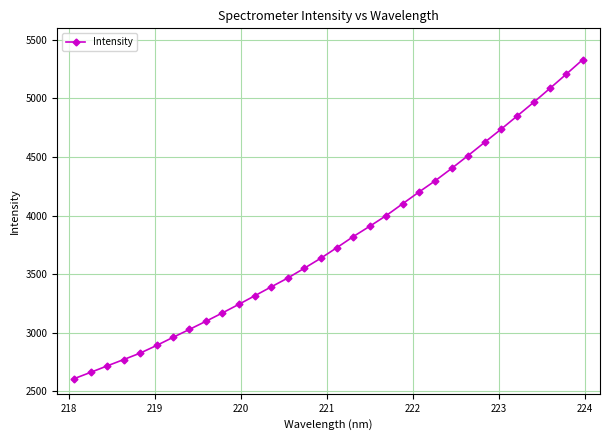

What is the greatest value displayed?

5332.4